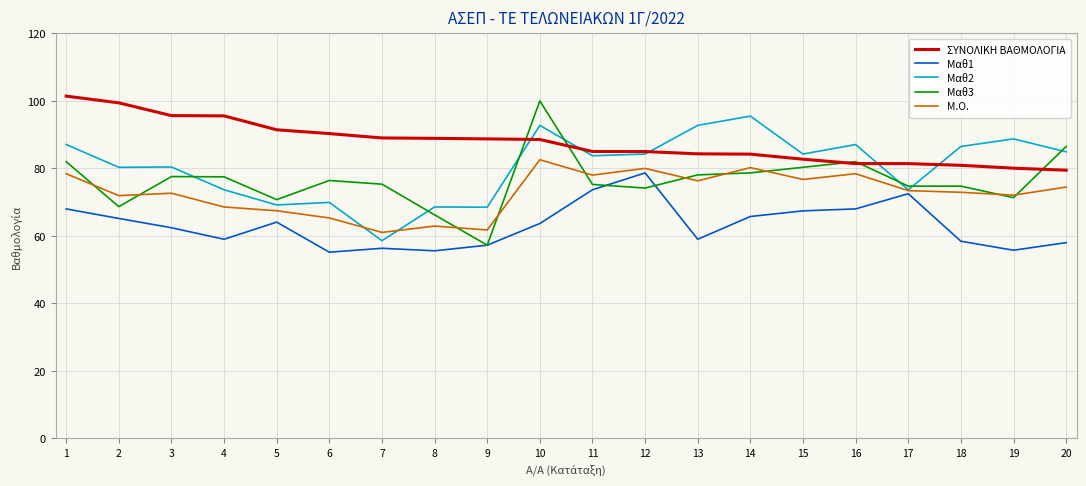

What is the minimum value shown in the chart?

55.2